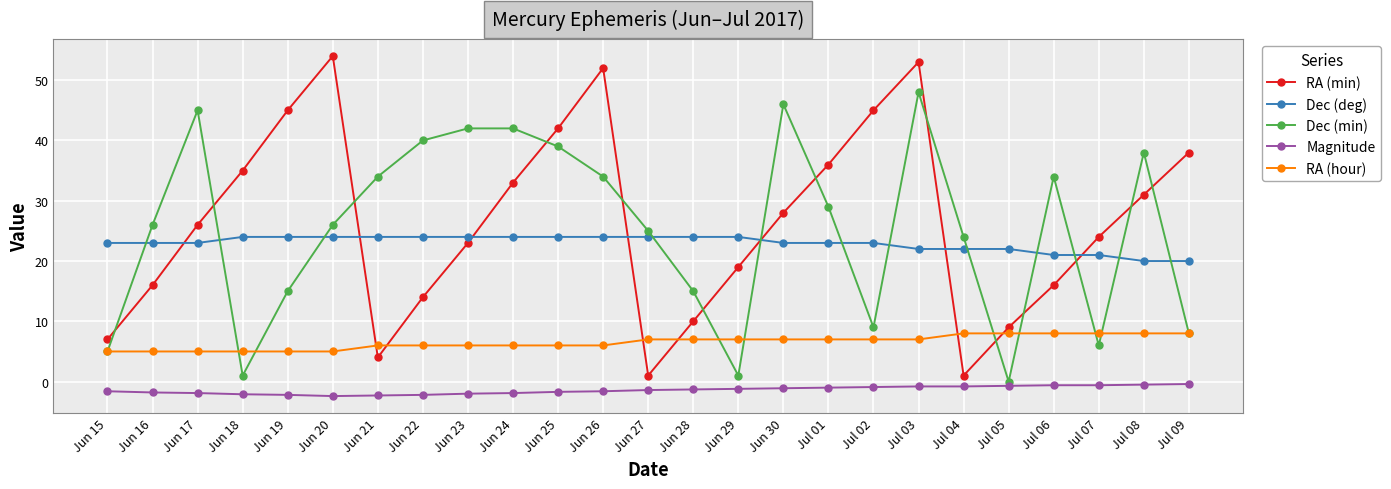

How many data points does each series have?

25